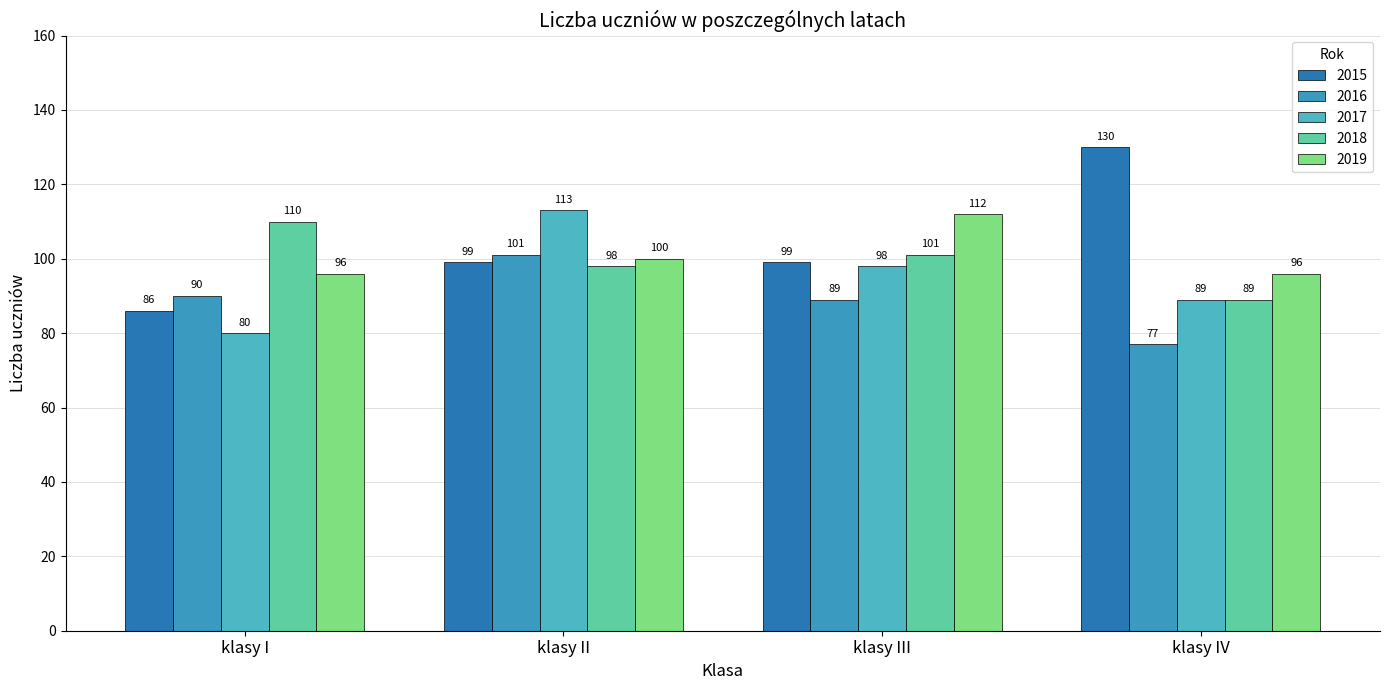

Rank the series by their maximum value, from highest to lowest.

2015, 2017, 2019, 2018, 2016